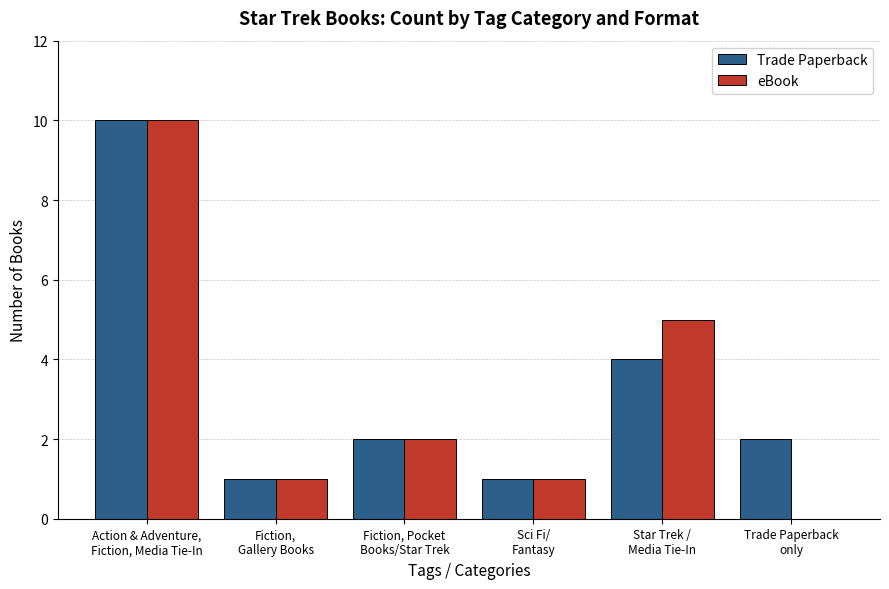

What is the highest value of the Trade Paperback series?

10